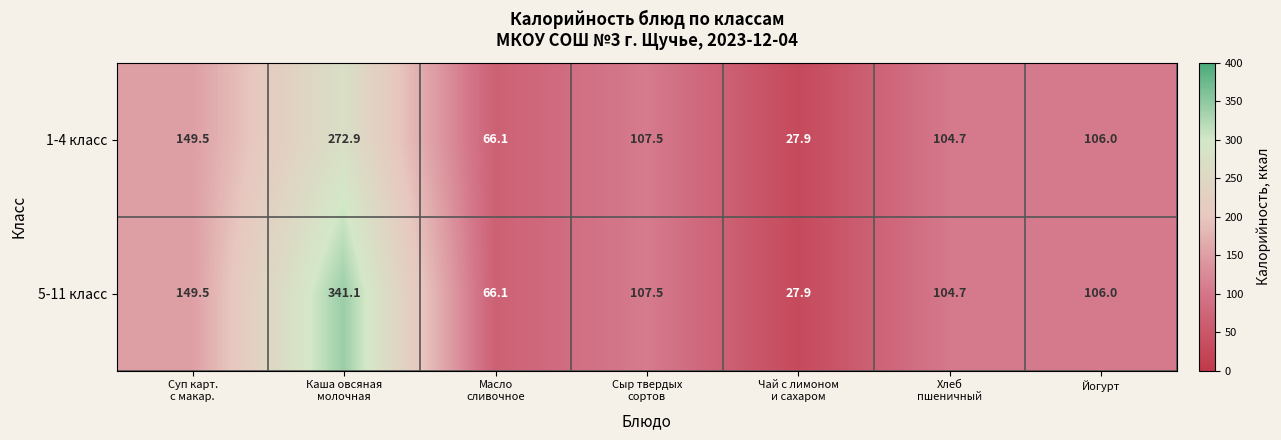

What is the minimum value for 1-4 класс?

27.9